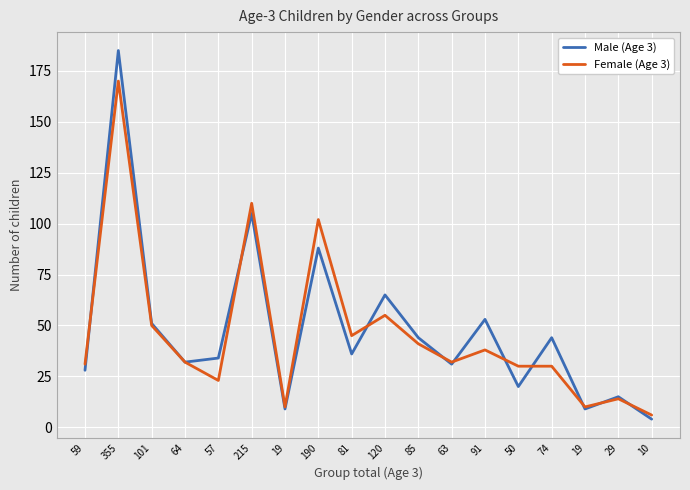

Reading left to right, transcribe all the data shown in this chart.

Male (Age 3): 28	185	51	32	34	105	9	88	36	65	44	31	53	20	44	9	15	4
Female (Age 3): 31	170	50	32	23	110	10	102	45	55	41	32	38	30	30	10	14	6